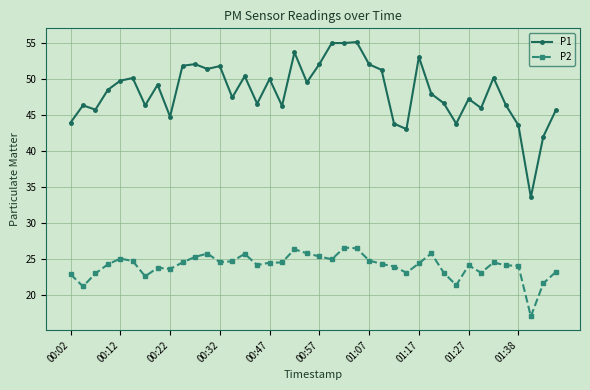

List the series in order of their overall mean, lowest first.

P2, P1